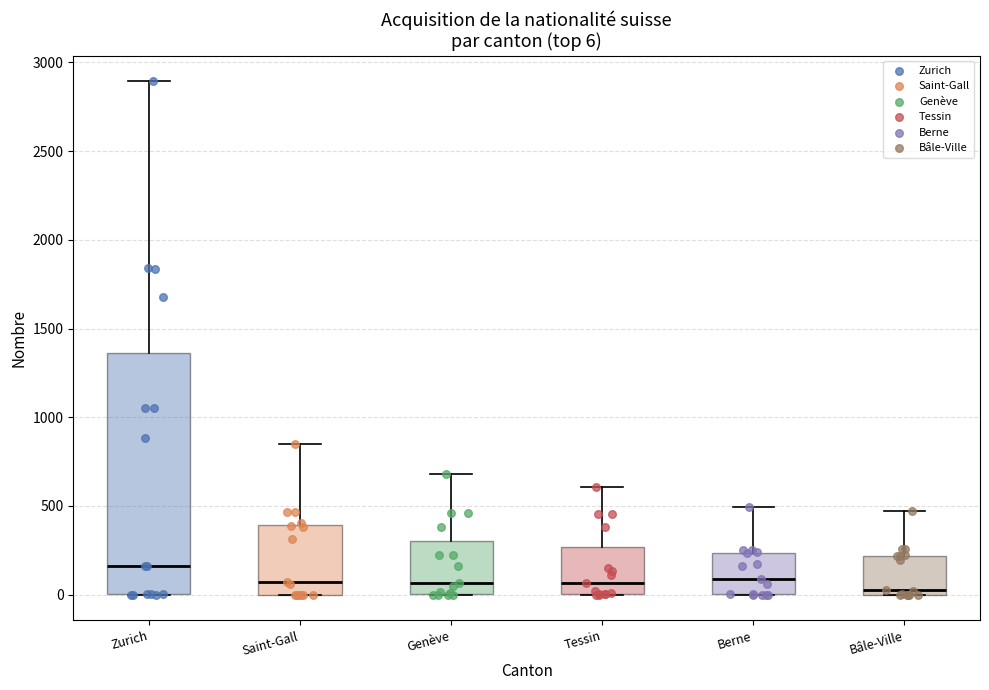

Comparing the boxes themselves (not the whiskers), which one is the tallest?

Zurich